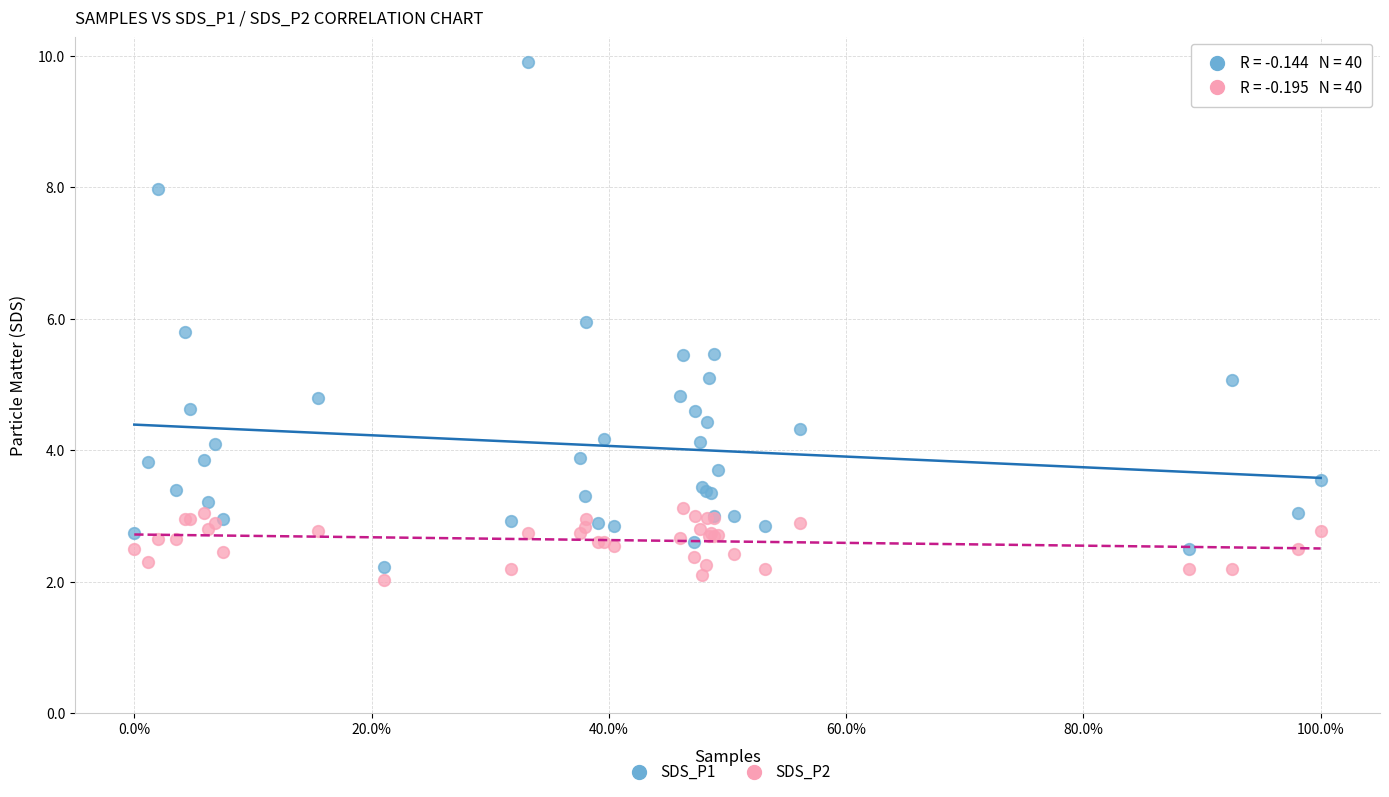

What is the X range (max minus min) for the scatter plot?

1.0